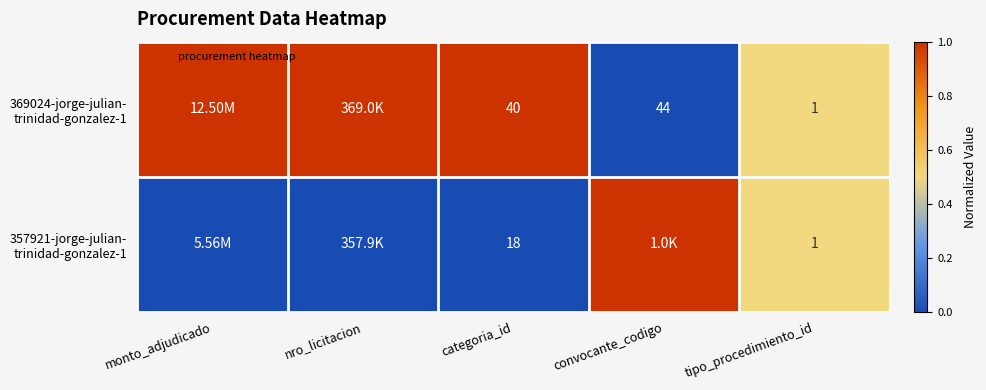

What is the average value of the 369024-jorge-julian- trinidad-gonzalez-1 series?

0.7